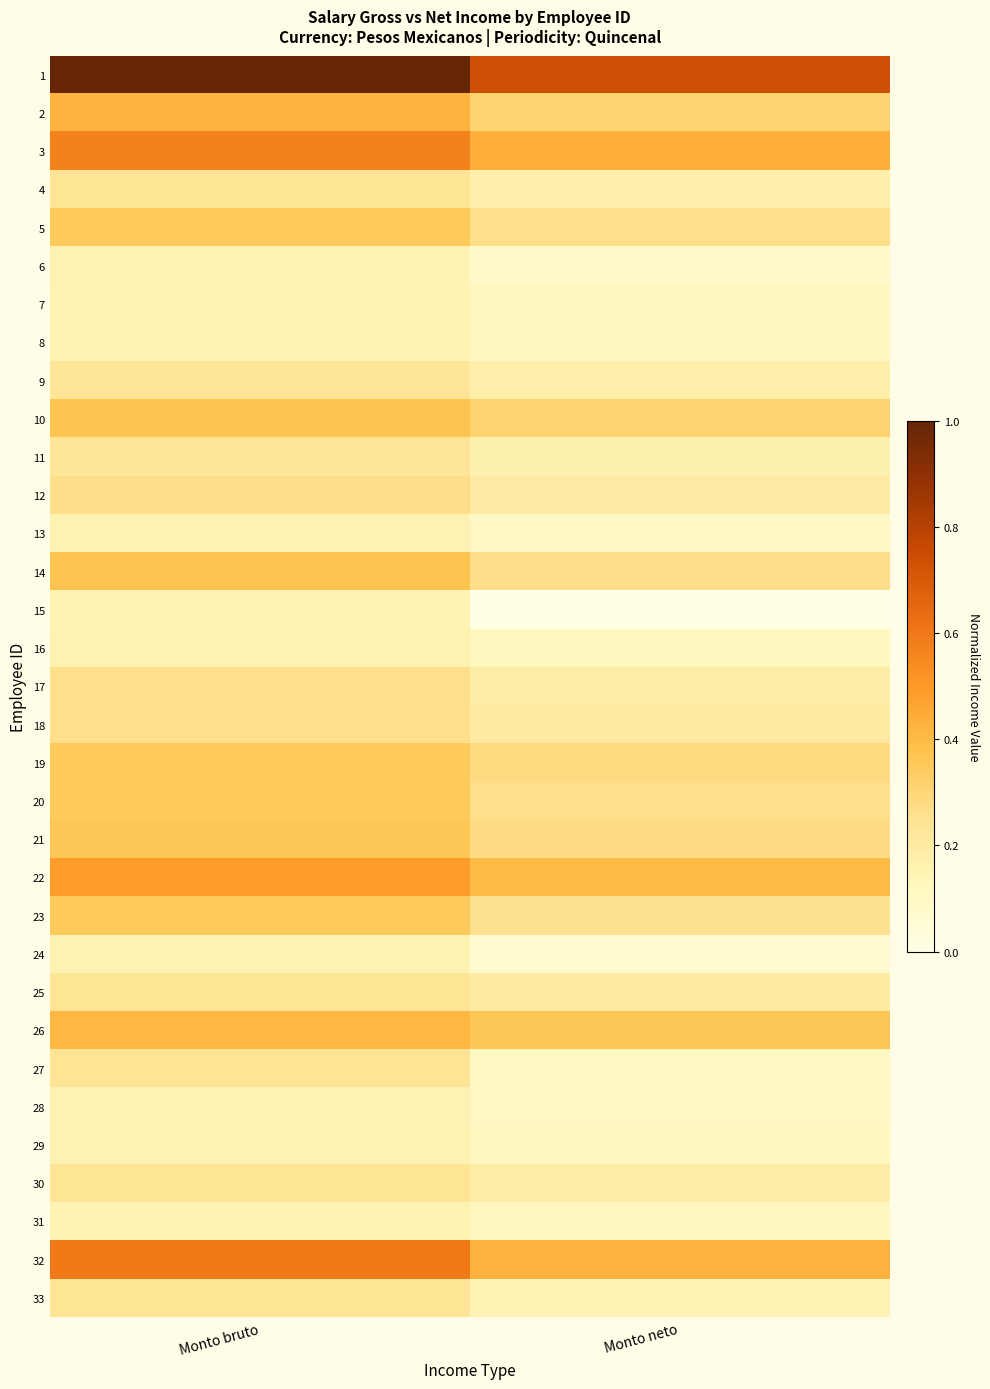

Between Monto bruto and Monto neto, which is larger?

Monto bruto